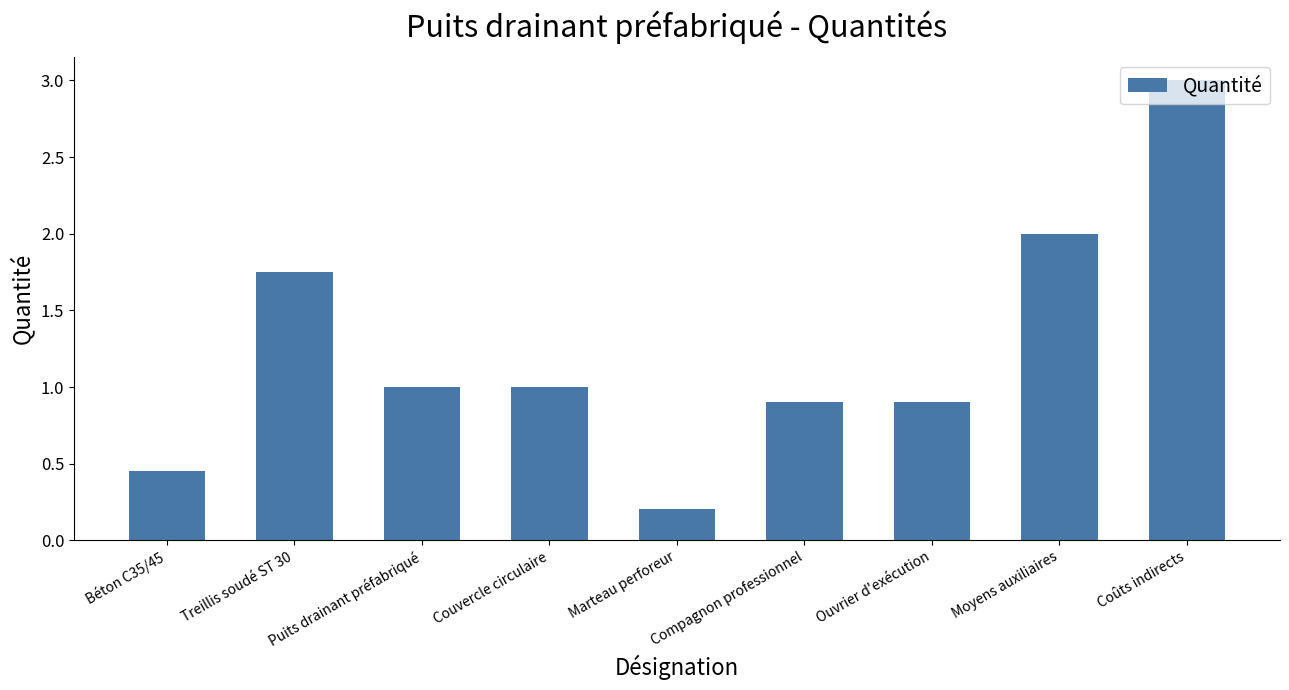

Between Compagnon professionnel and Treillis soudé ST 30, which is larger?

Treillis soudé ST 30